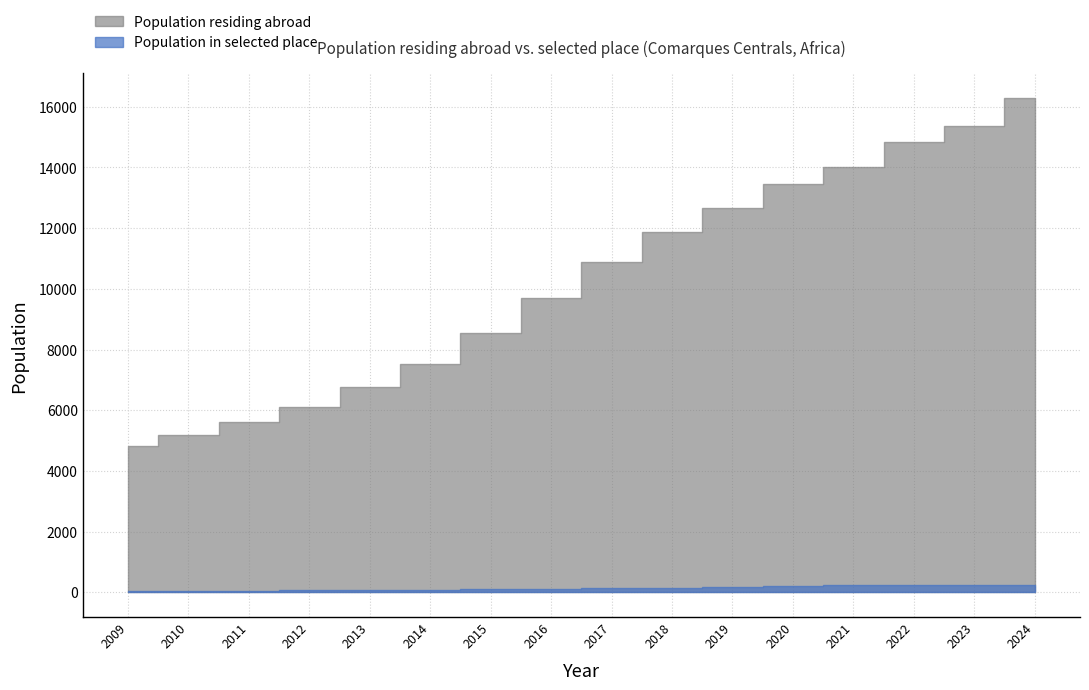

Rank the series at 2017 from highest to lowest value.

Population residing abroad, Population in selected place